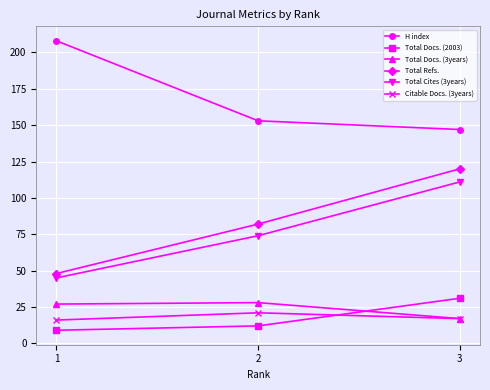

Reading left to right, list all the values displayed in this chart.

H index: 208	153	147
Total Docs. (2003): 9	12	31
Total Docs. (3years): 27	28	17
Total Refs.: 48	82	120
Total Cites (3years): 45	74	111
Citable Docs. (3years): 16	21	17